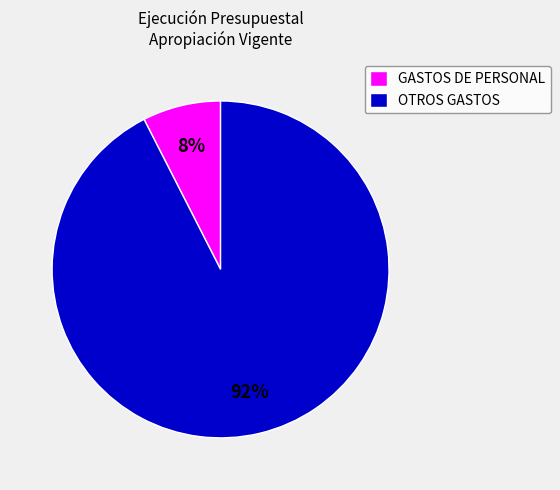

Rank the categories by value from highest to lowest.

OTROS GASTOS, GASTOS DE PERSONAL